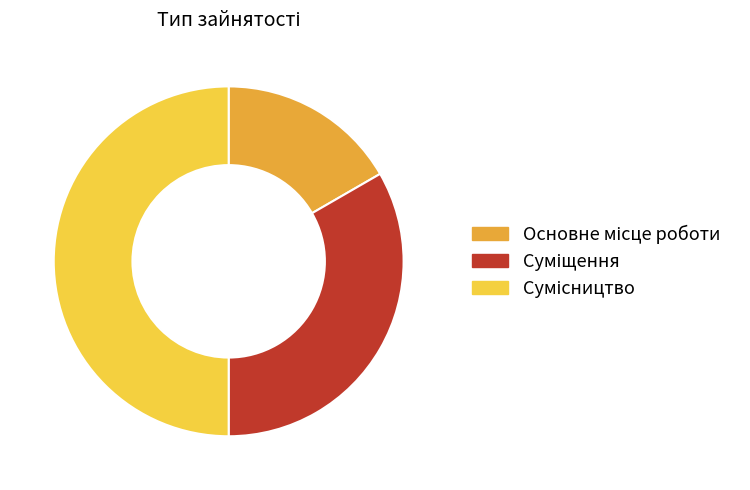

Rank the categories by value from lowest to highest.

Основне місце роботи, Суміщення, Сумісництво